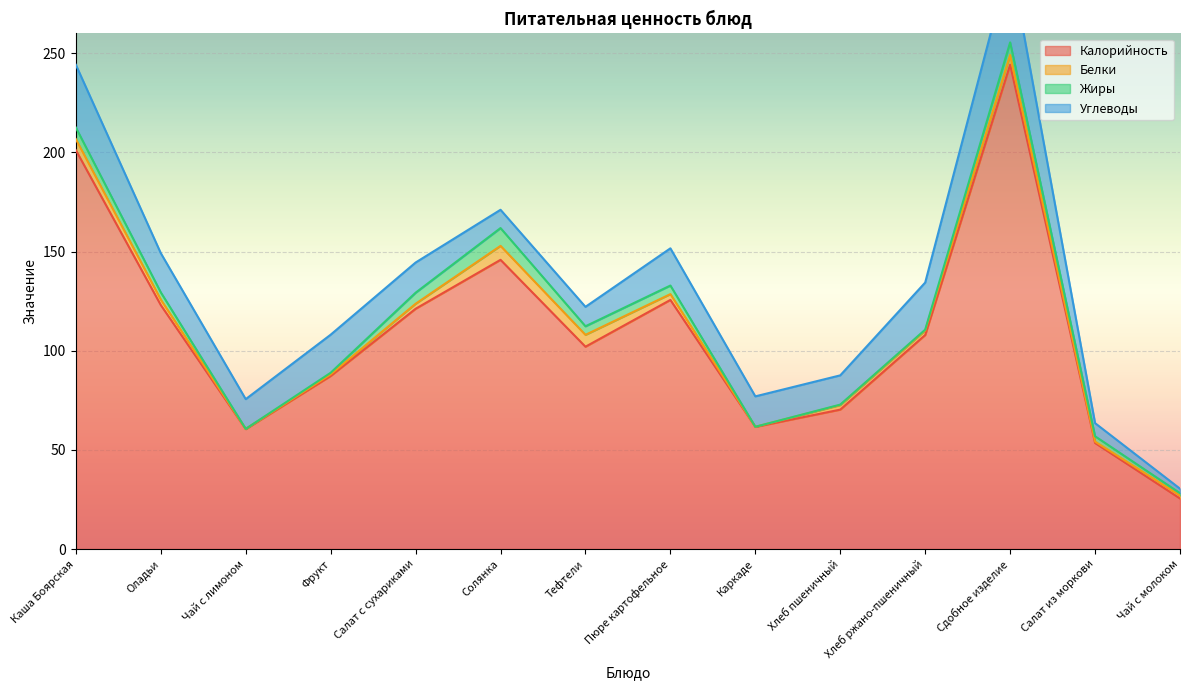

At how many categories does at least one series exceed 210?

1